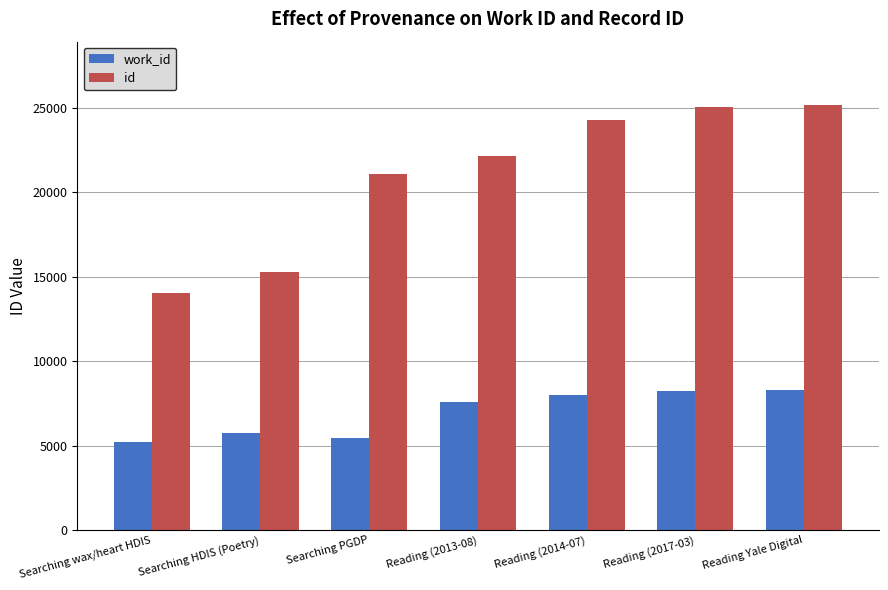

At how many categories does at least one series exceed 13267?

7